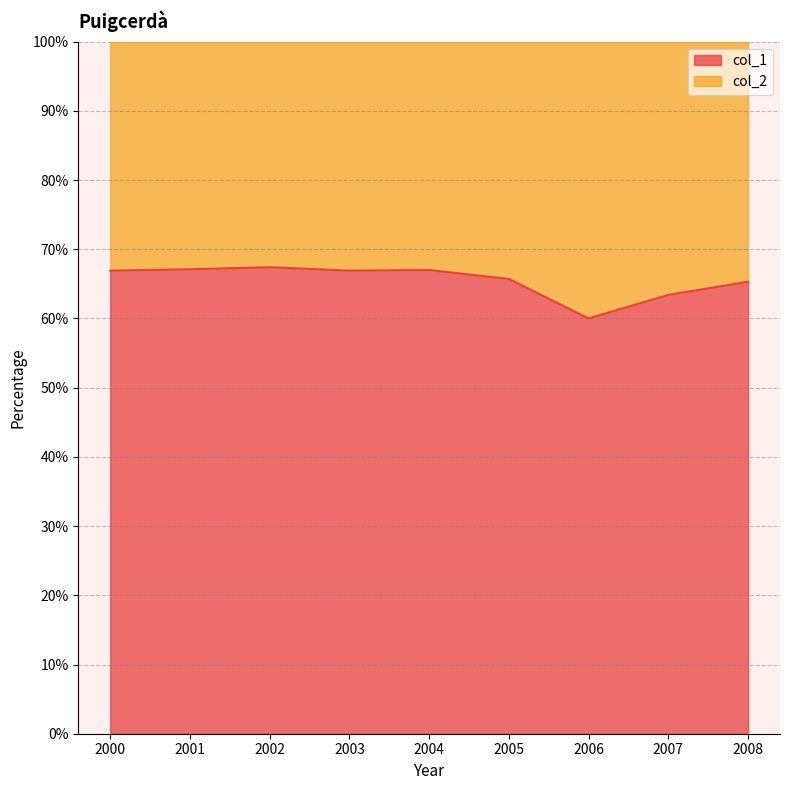

Which series has the largest total across all categories?

col_1